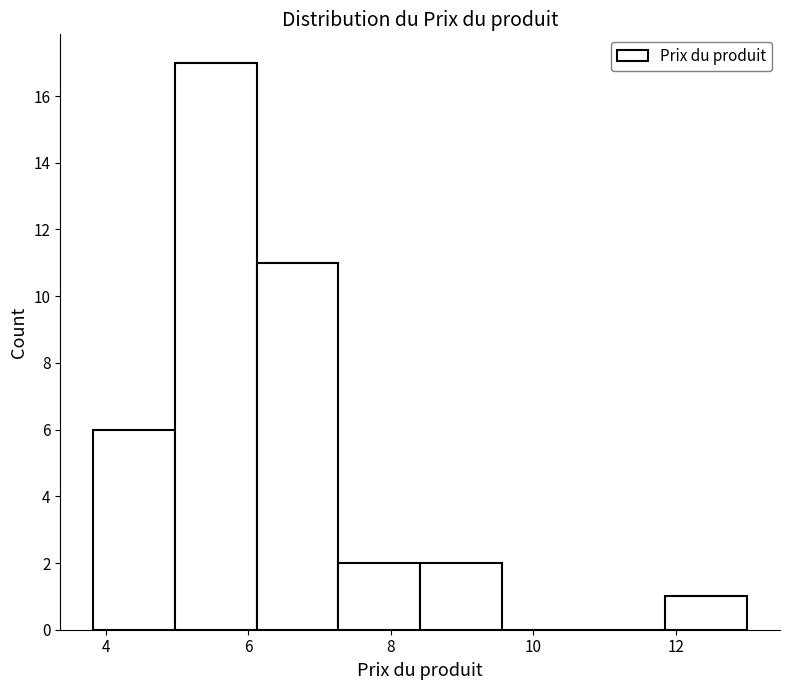

How tall is the bar that spans 11.8 to 13.0 on the x-axis? Neither the bar edges nor the heights are printed on the chart, so give them approximately, as read against the axes.

1